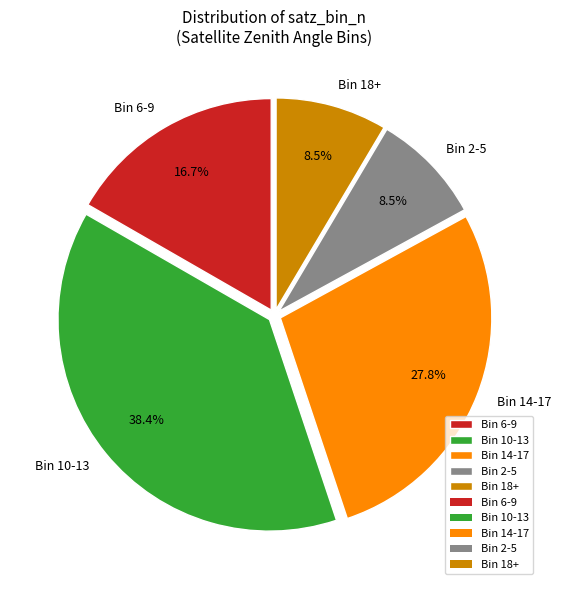

Between Bin 18+ and Bin 6-9, which is larger?

Bin 6-9